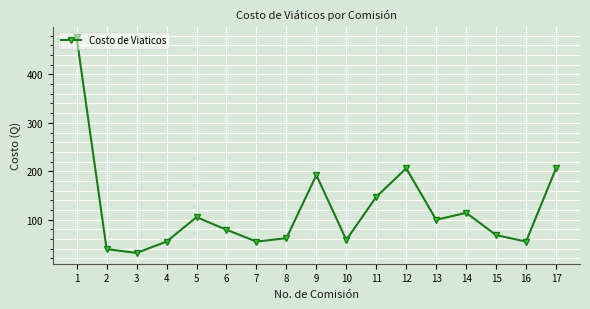

How many interior local valleys (lower than both neighbors) does the data have?

5